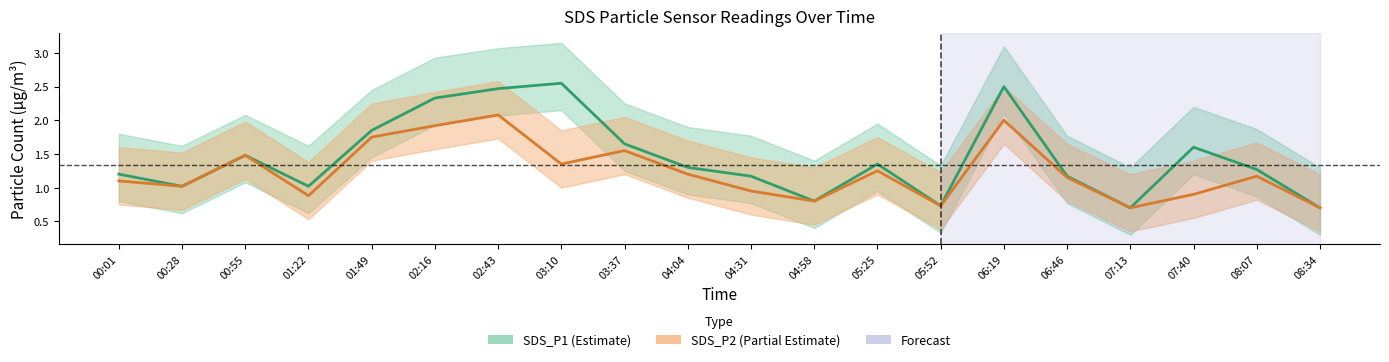

Which label corresponds to the smallest value in the chart?

07:13